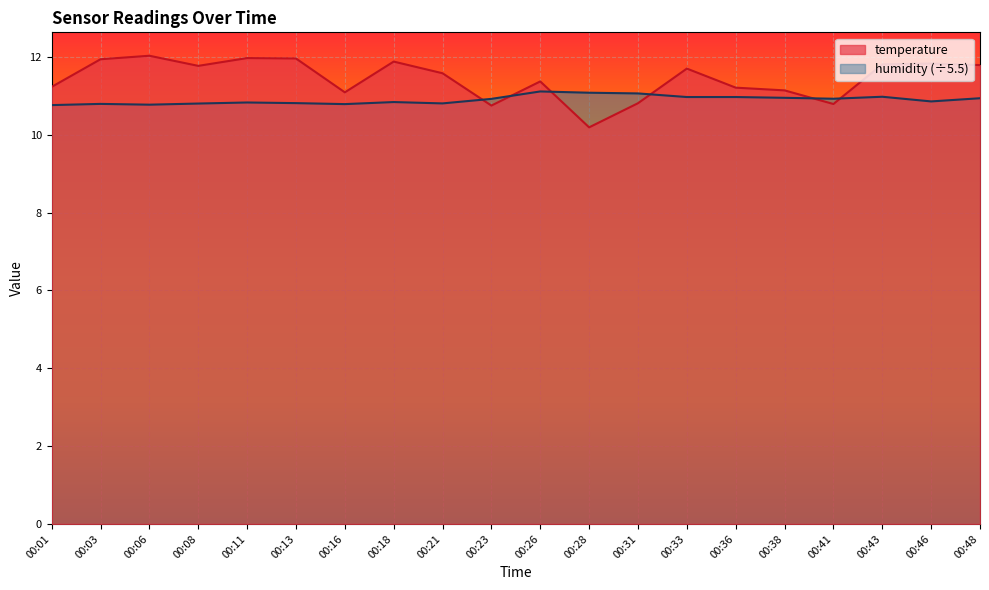

List the series in order of their peak value, lowest first.

humidity (÷5.5), temperature